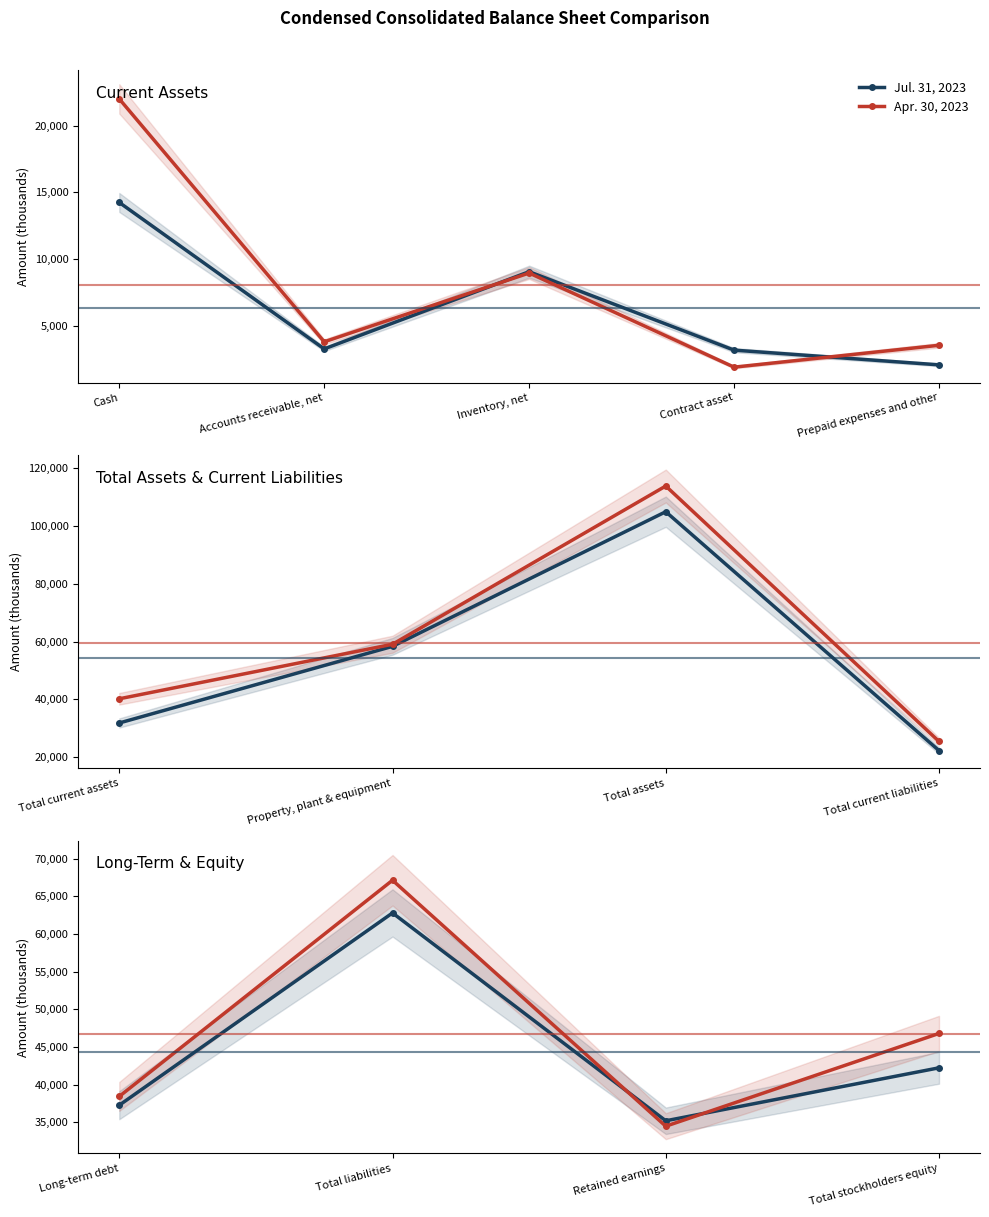

True or false: Jul. 31, 2023 and Apr. 30, 2023 intersect in this chart.

True